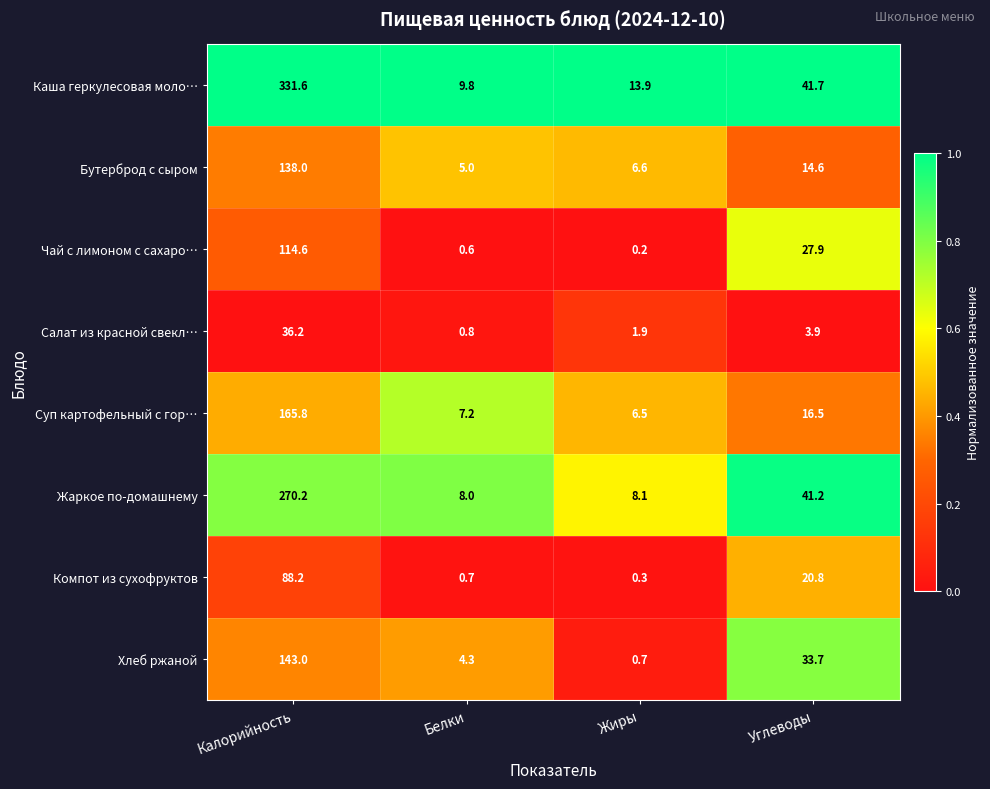

At which category is the sum across all series the highest?

Калорийность